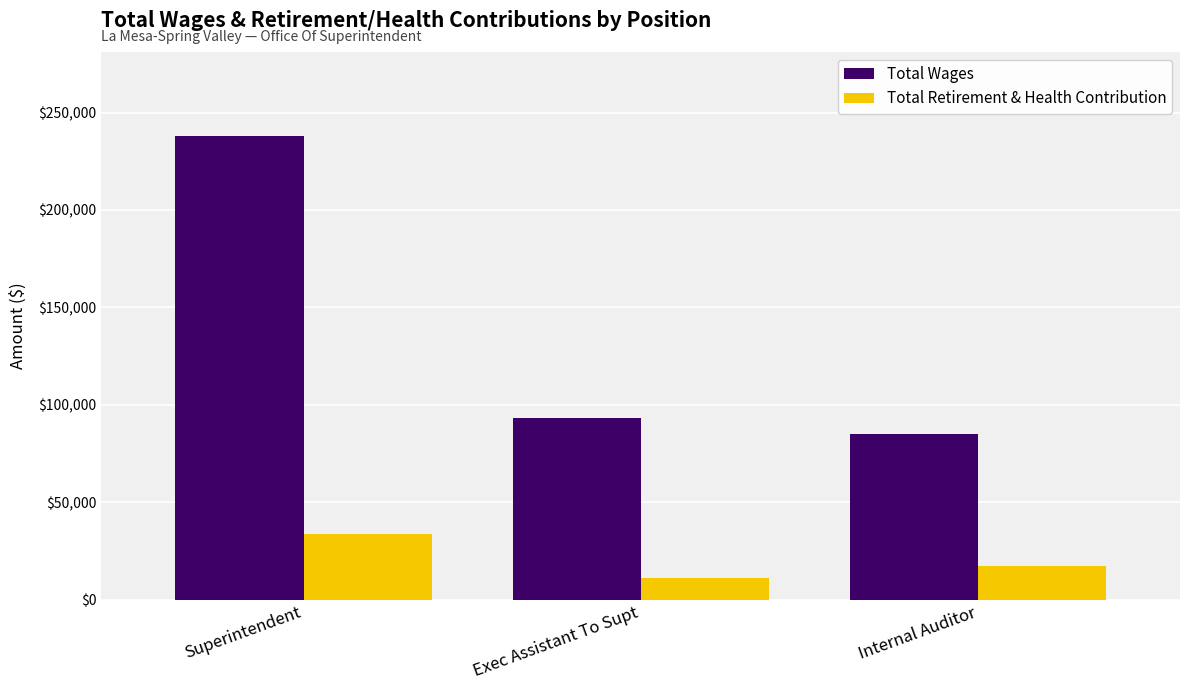

What is the greatest value displayed?

238197